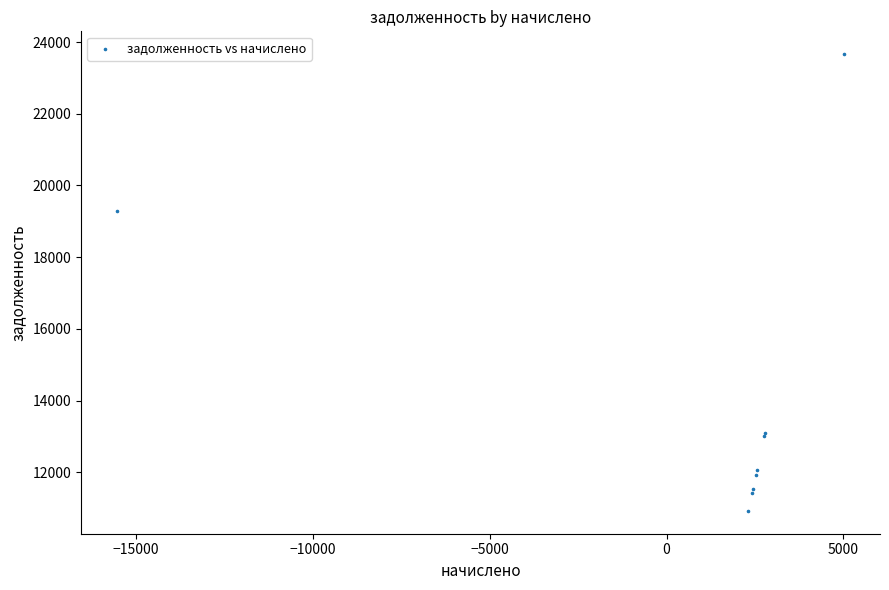

What Y value in the scatter plot is closest to 17294?

19278.8